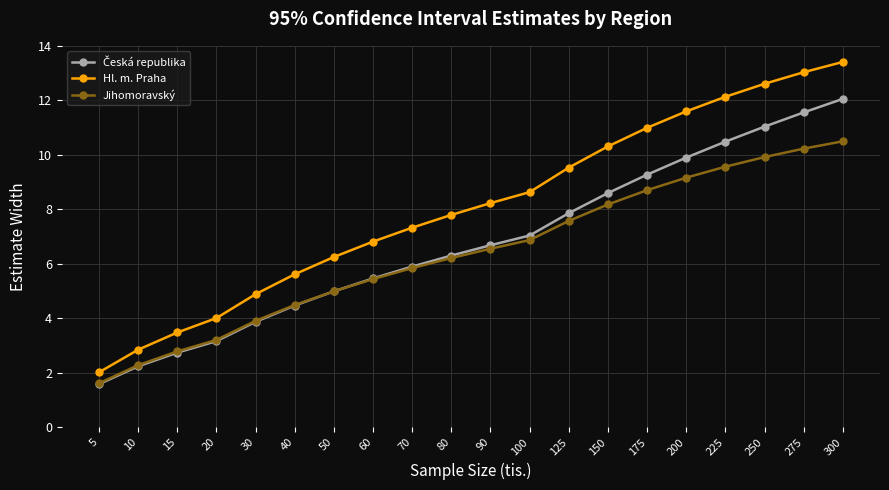

Is this an area chart (filled region under the line)?

No